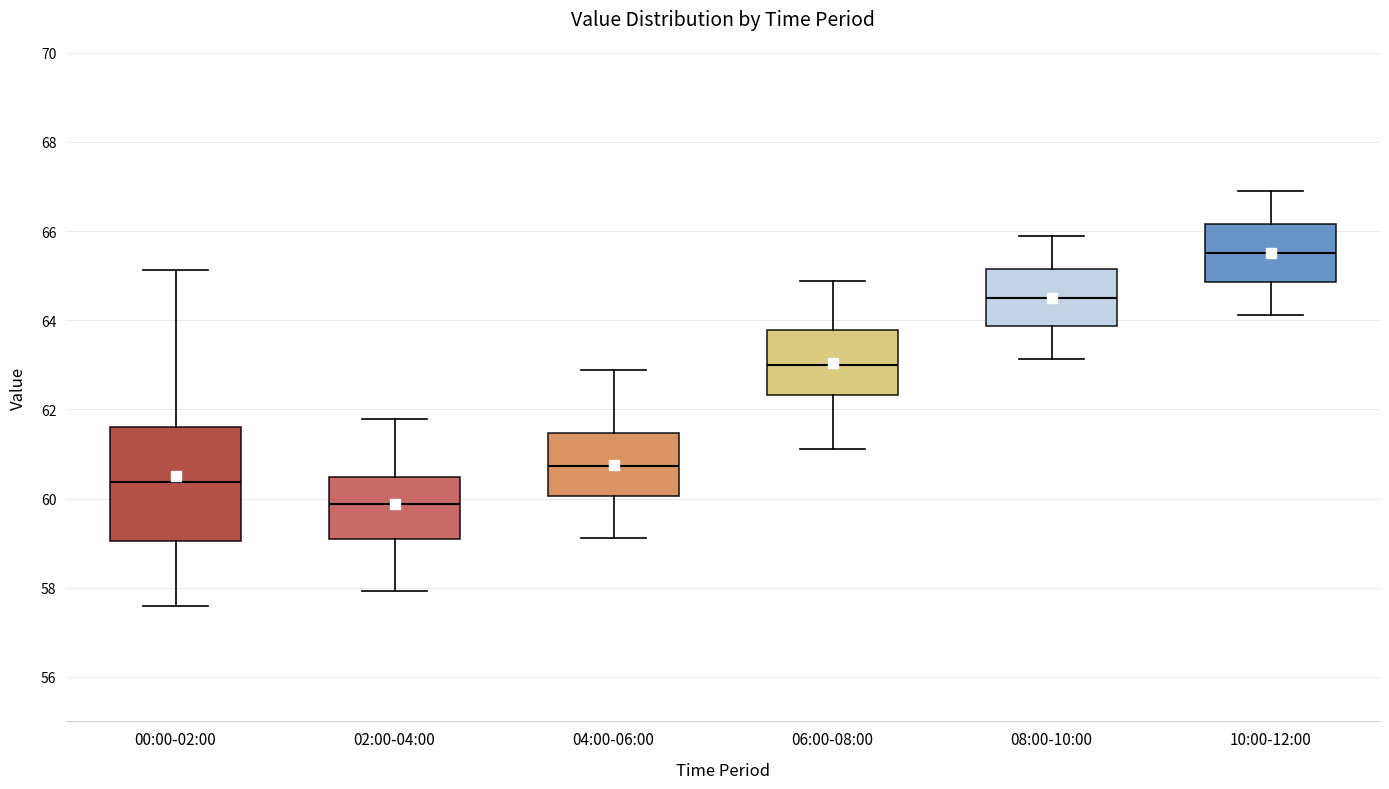

Reading left to right, transcribe this box plot: for each box, give where its median line is, the range the box spans, and where its two whiskers end, as read against the y-axis. The values are not printed on the chart, so give them approximately, as read against the axis.

00:00-02:00: median 60.4, box 59.0 to 61.6, whiskers 57.6 to 65.2
02:00-04:00: median 59.8, box 59.0 to 60.4, whiskers 58.0 to 61.8
04:00-06:00: median 60.8, box 60.0 to 61.4, whiskers 59.2 to 62.8
06:00-08:00: median 63.0, box 62.4 to 63.8, whiskers 61.2 to 64.8
08:00-10:00: median 64.6, box 63.8 to 65.2, whiskers 63.2 to 65.8
10:00-12:00: median 65.6, box 64.8 to 66.2, whiskers 64.2 to 66.8